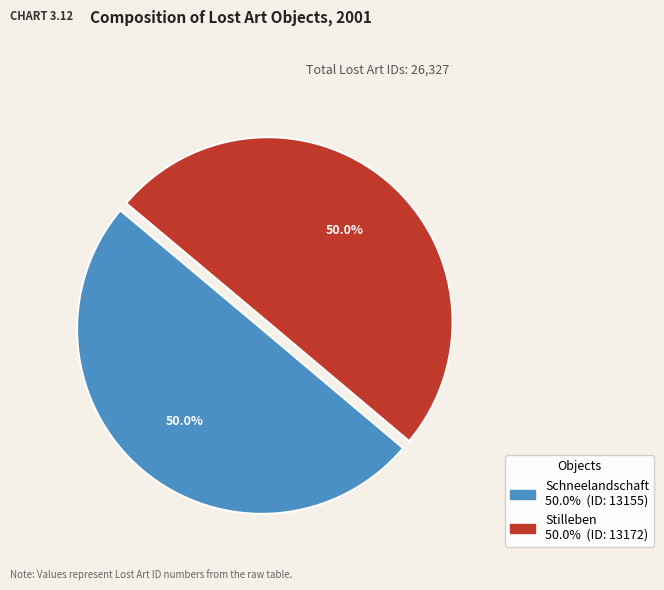

To the nearest percent, what percentage of the pie is Stilleben?

50%